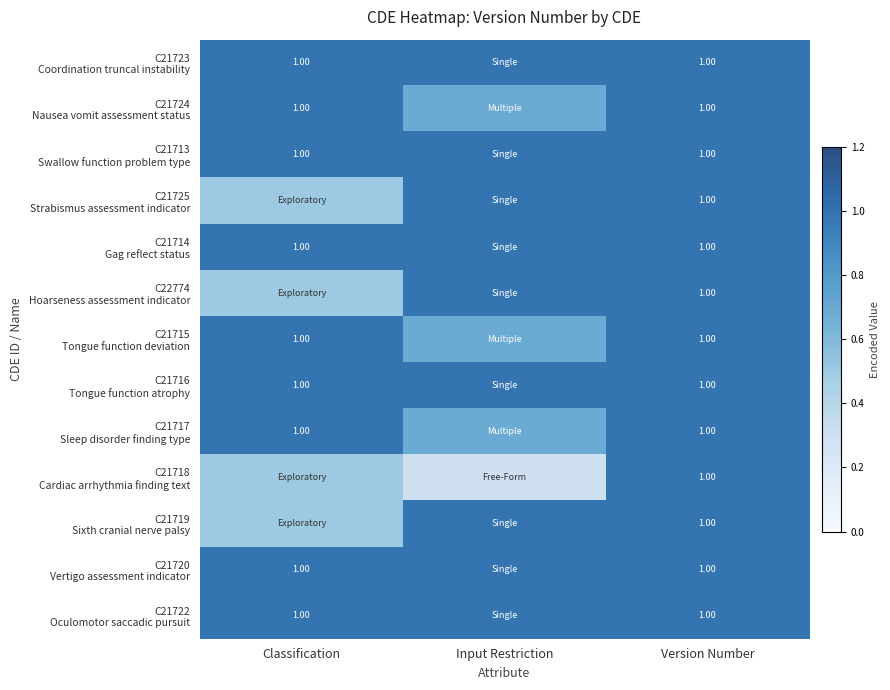

What is the sum of the C21717 Sleep disorder finding type values at Input Restriction and Classification?

1.7